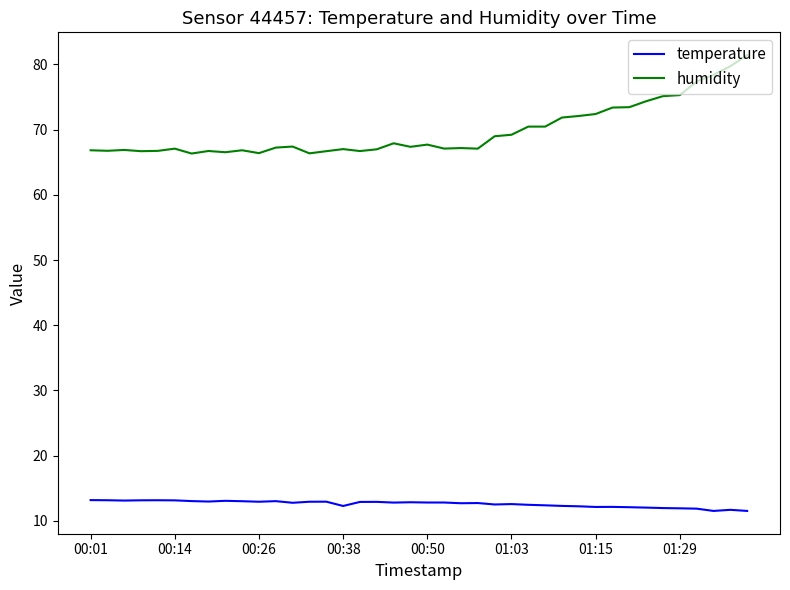

What is the sum of all humidity values?

2790.4